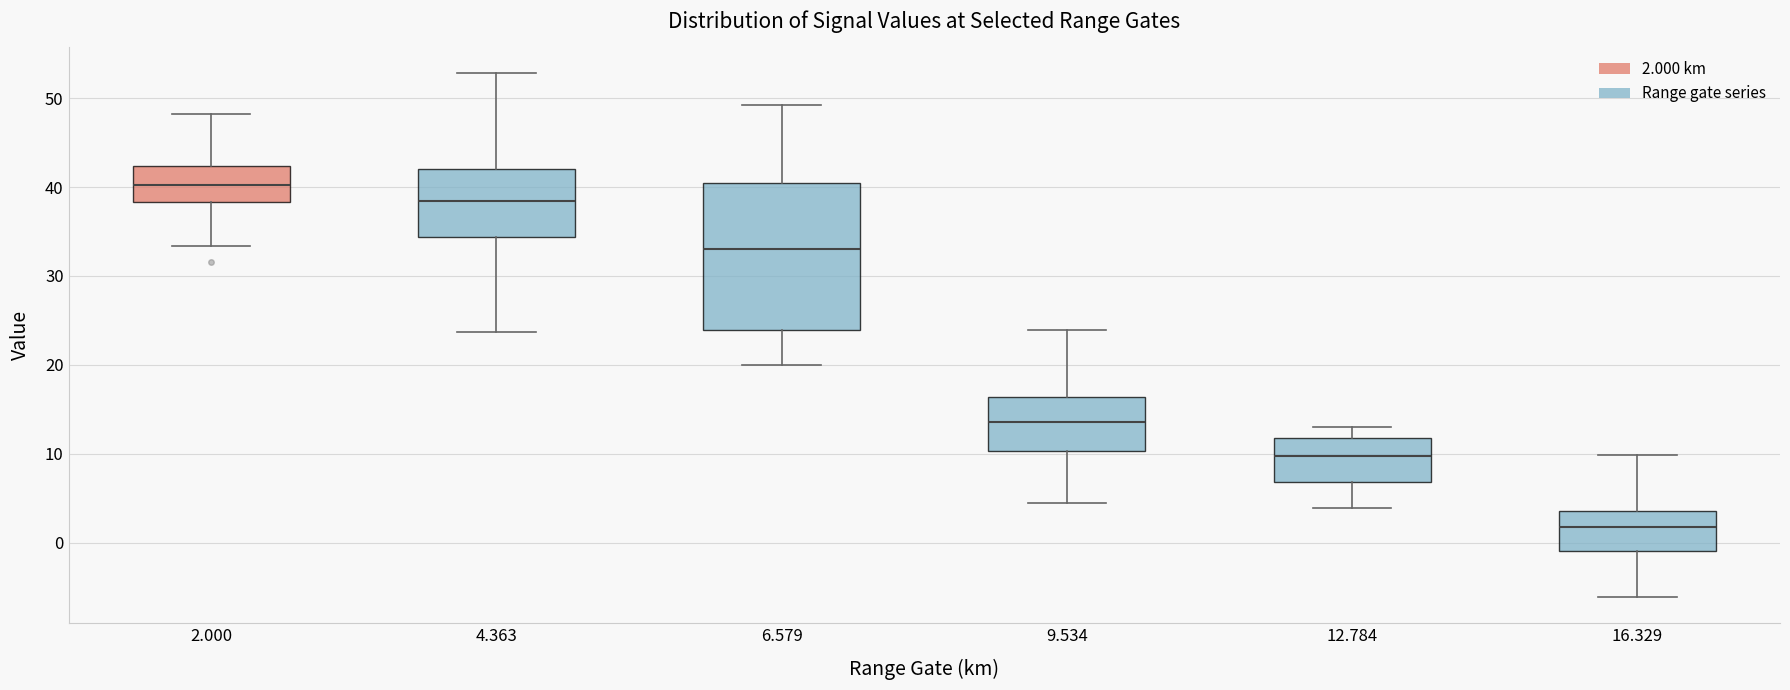

Reading left to right, transcribe this box plot: for each box, give where its median line is, the range the box spans, and where its two whiskers end, as read against the y-axis. The values are not printed on the chart, so give them approximately, as read against the axis.

2.000: median 40, box 38 to 42, whiskers 33 to 48
4.363: median 38, box 34 to 42, whiskers 24 to 53
6.579: median 33, box 24 to 41, whiskers 20 to 49
9.534: median 14, box 10 to 16, whiskers 5 to 24
12.784: median 10, box 7 to 12, whiskers 4 to 13
16.329: median 2, box -1 to 4, whiskers -6 to 10